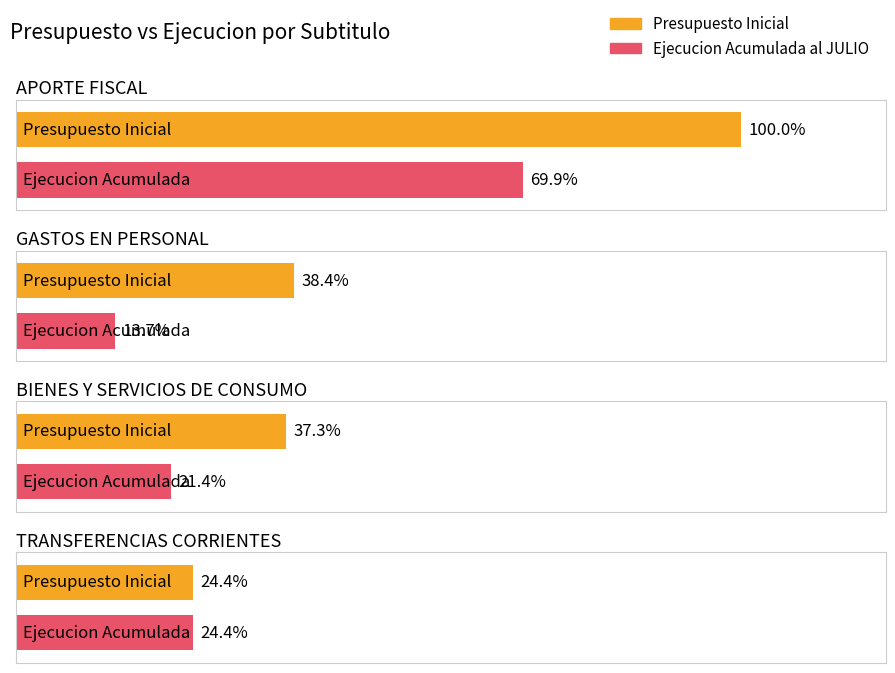

Which series changed the most between APORTE FISCAL and TRANSFERENCIAS CORRIENTES?

Presupuesto Inicial